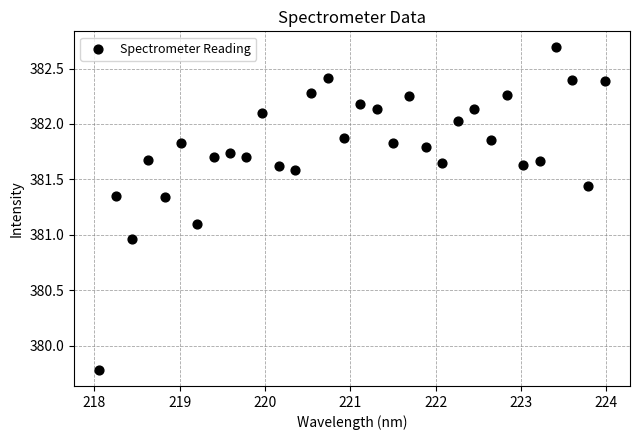

What is the range of Y values (max minus min)?

2.9